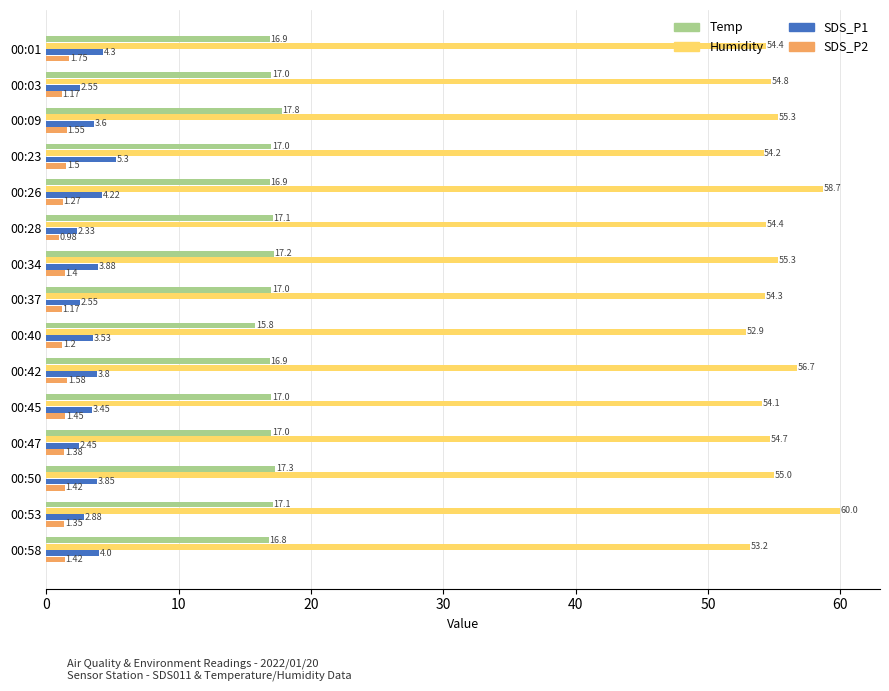

Which series changed the most between 00:01 and 00:26?

Humidity